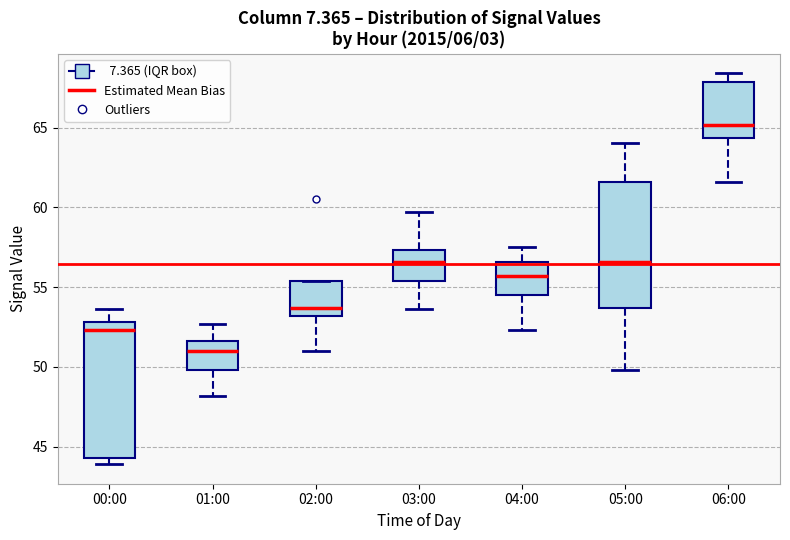

Which box has the highest median line?

06:00